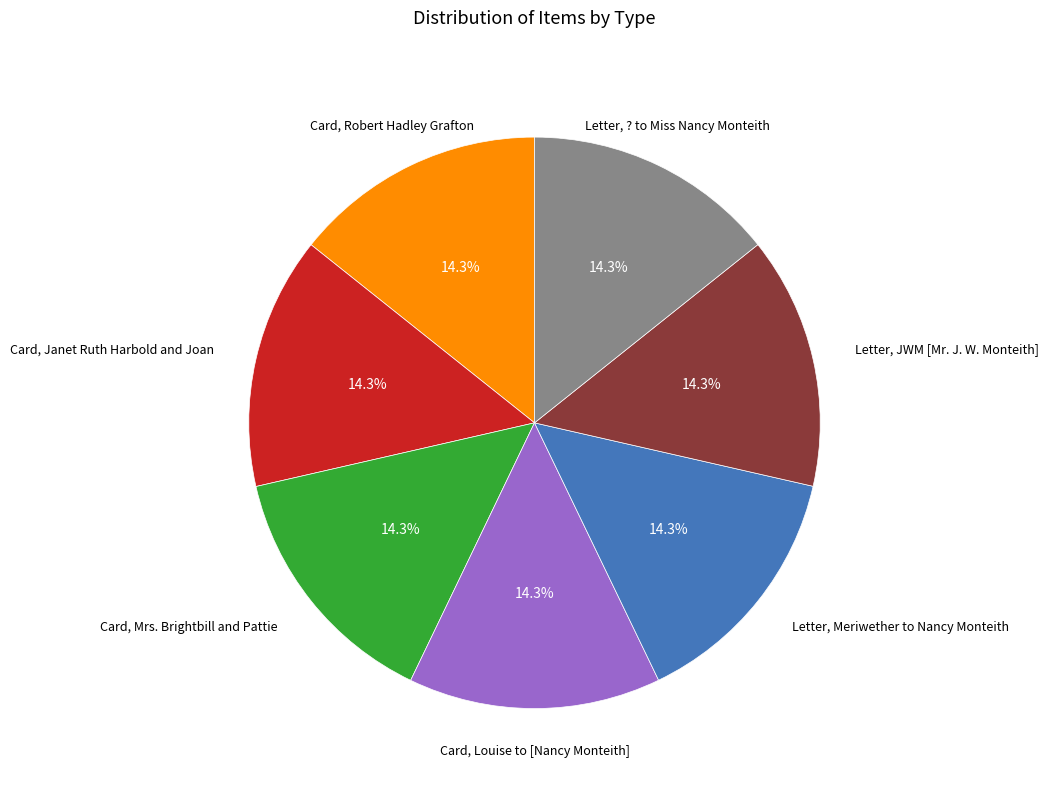

Is there any slice that represents more than half of the pie?

No